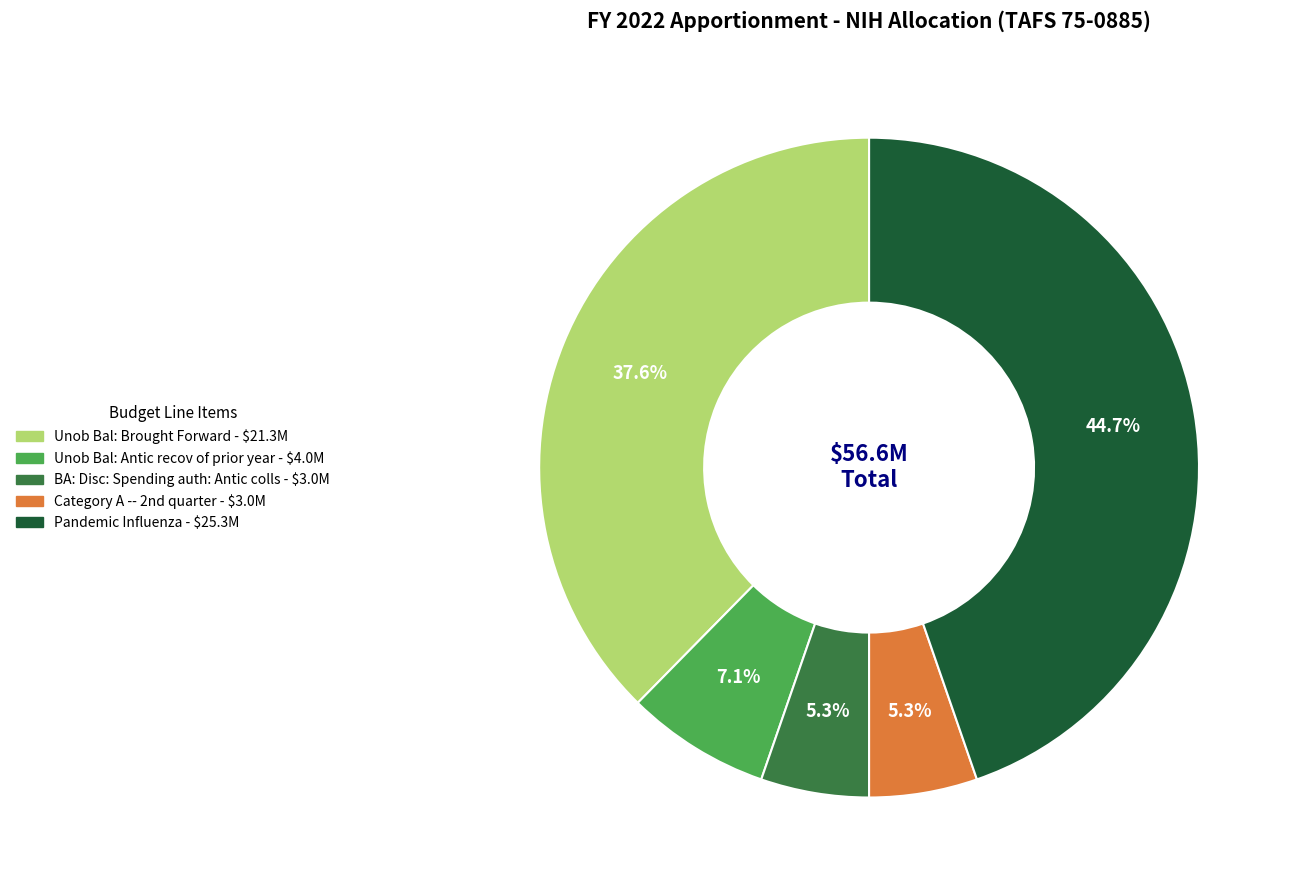

Is Unob Bal: Antic recov of prior year the majority of the pie?

No